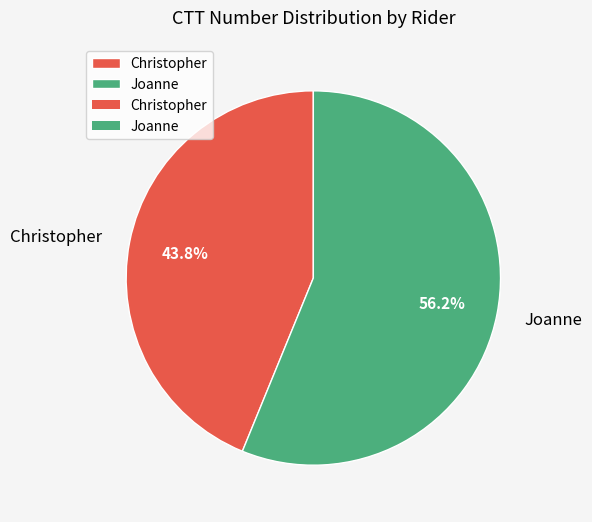

What percentage is NOT represented by Christopher?

56.2%